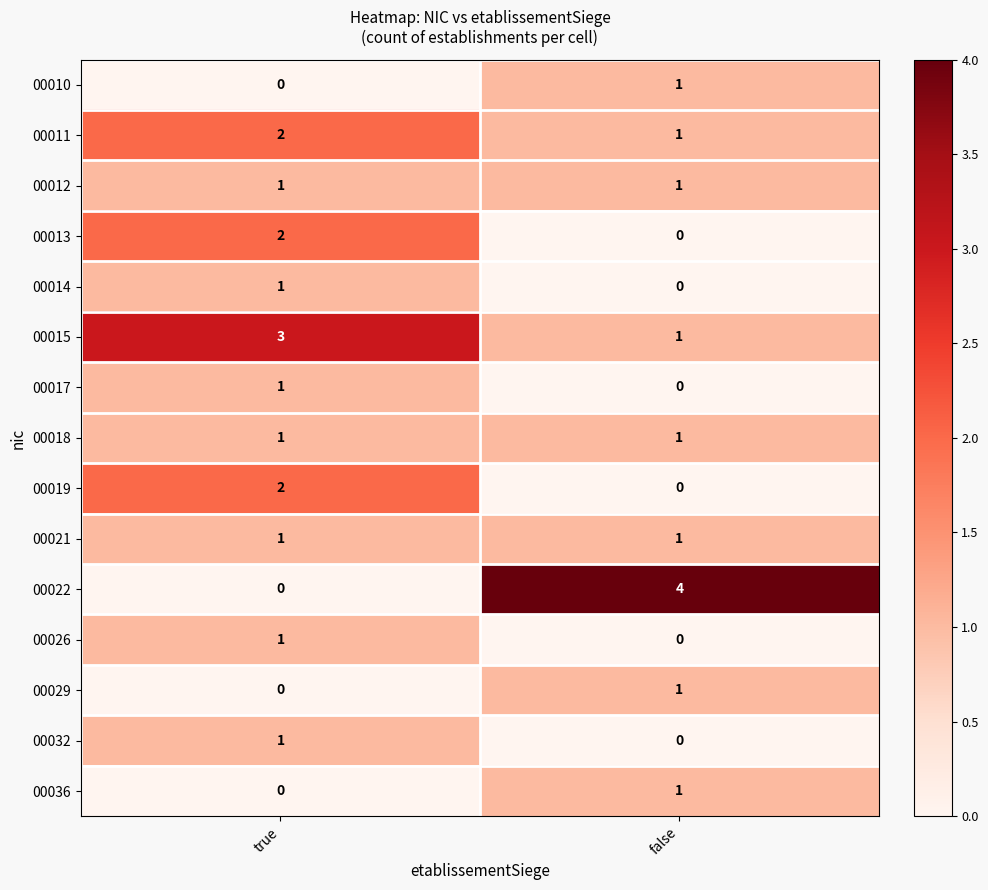

Is it true that 00017 equals 0 at false?

True